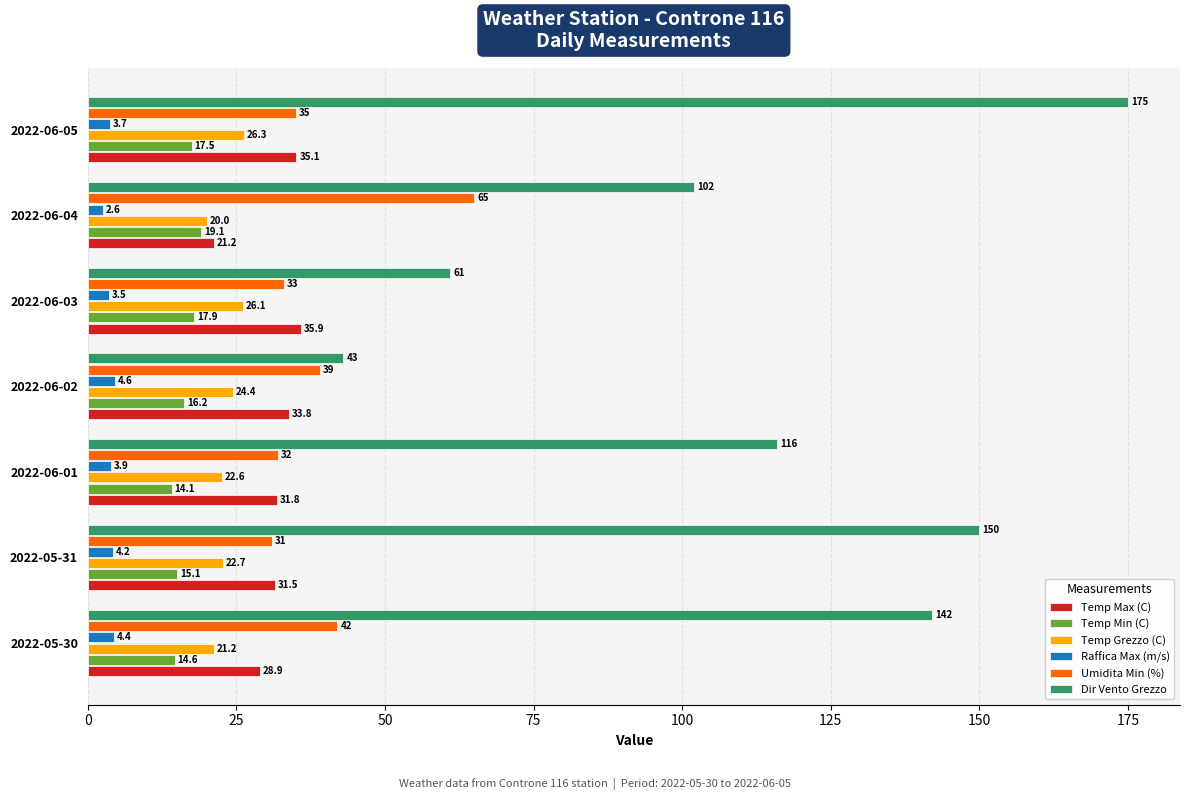

Is the value of Temp Max (C) at 2022-06-03 greater than the value of Dir Vento Grezzo at 2022-05-30?

No